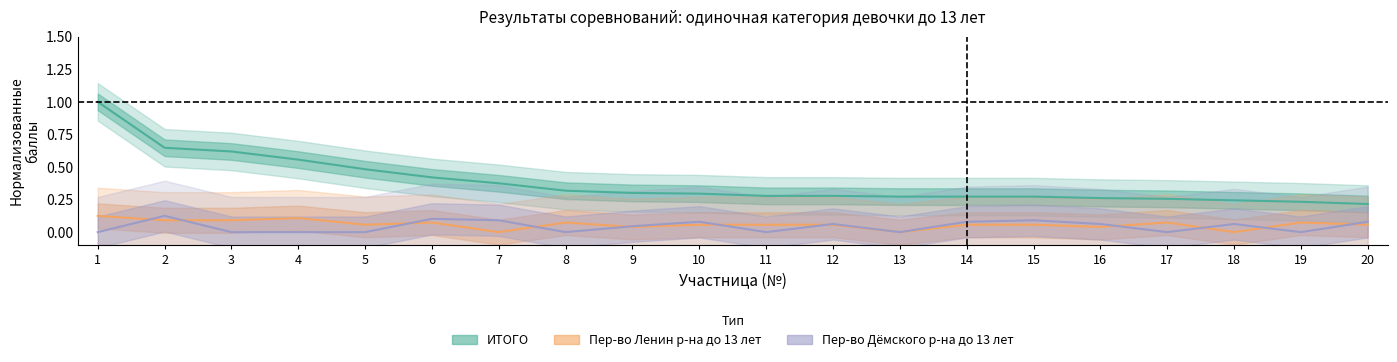

True or false: ИТОГО has more than 1 interior local peaks.

False